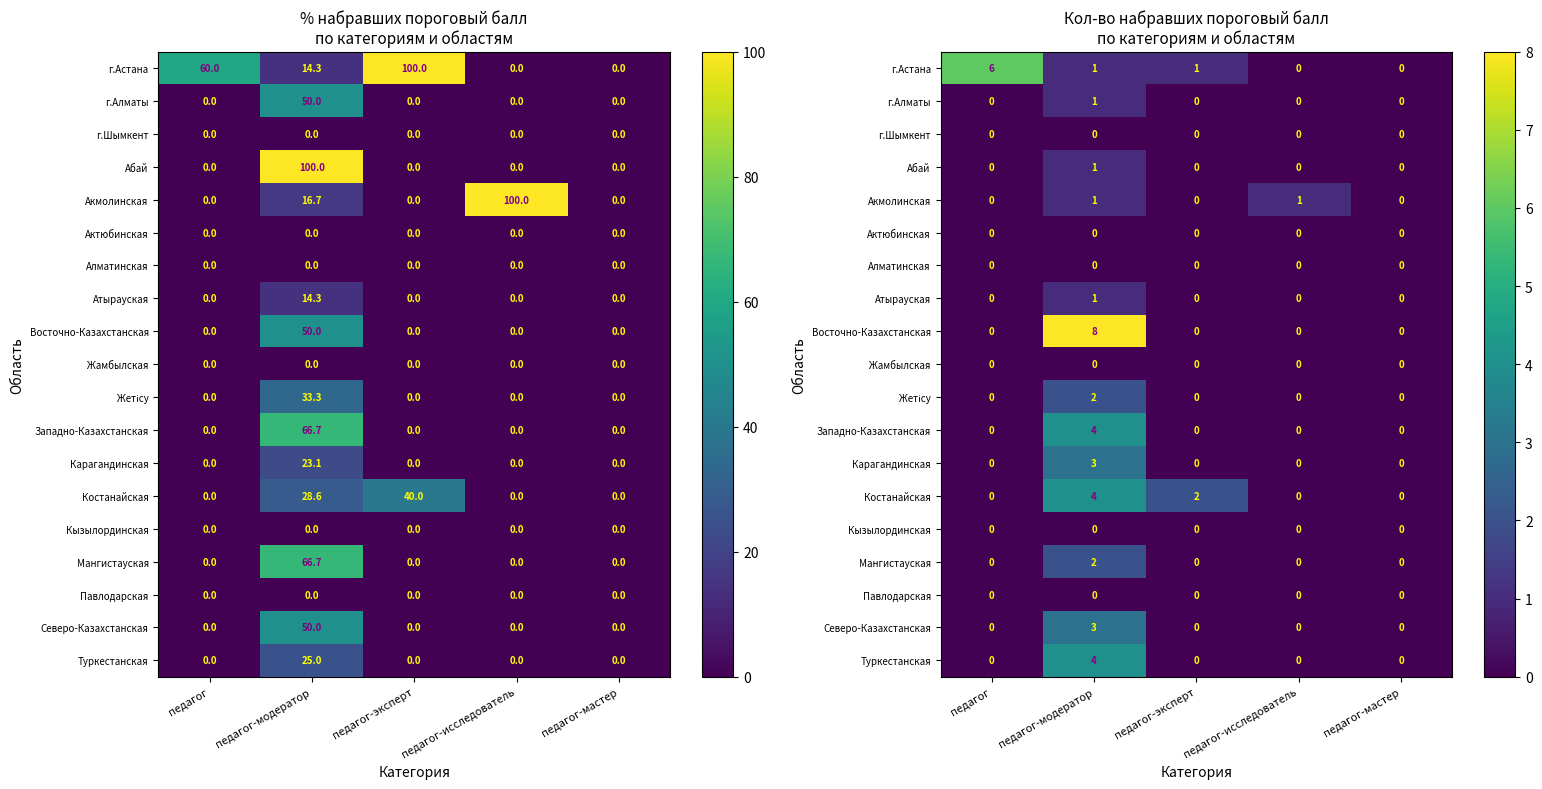

List the series in order of their peak value, lowest first.

г.Шымкент, Актюбинская, Алматинская, Жамбылская, Кызылординская, Павлодарская, г.Алматы, Абай, Акмолинская, Атырауская, Жетісу, Мангистауская, Карагандинская, Северо-Казахстанская, Западно-Казахстанская, Костанайская, Туркестанская, г.Астана, Восточно-Казахстанская